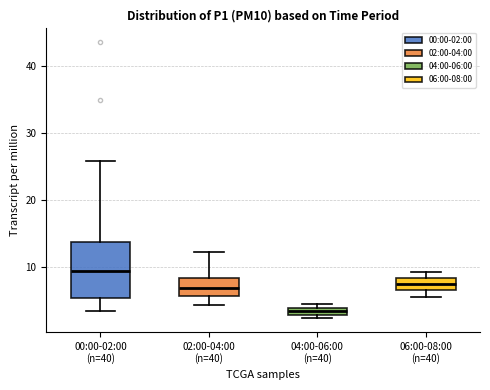

Comparing the boxes themselves (not the whiskers), which one is the tallest?

00:00-02:00 (n=40)